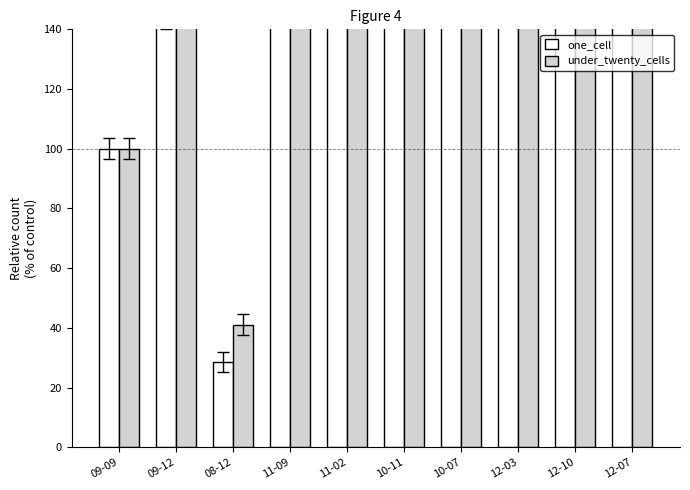

Reading left to right, transcribe all the data shown in this chart.

one_cell: 100.0	143.7	28.6	180.4	190.4	186.7	188.8	180.5	180.6	180.5
under_twenty_cells: 100.0	195.5	41.0	263.9	266.9	265.6	261.0	263.9	263.8	263.9